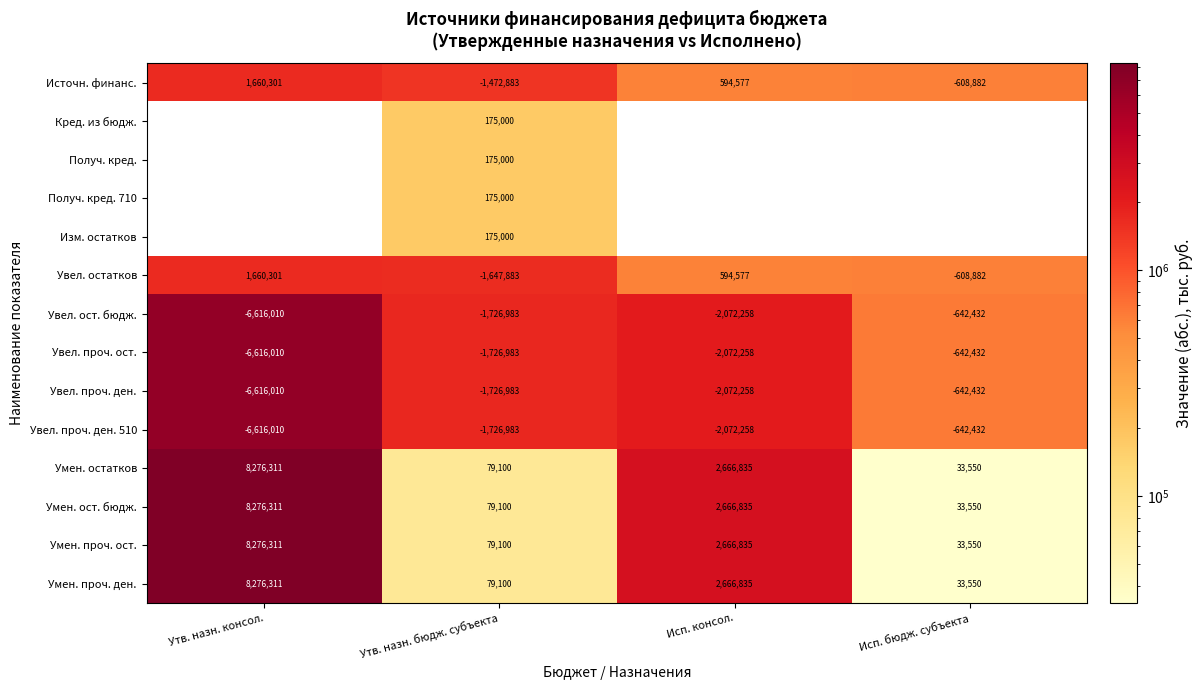

List the labels in order of Умен. ост. бюдж. value, smallest first.

Исп. бюдж. субъекта, Утв. назн. бюдж. субъекта, Исп. консол., Утв. назн. консол.